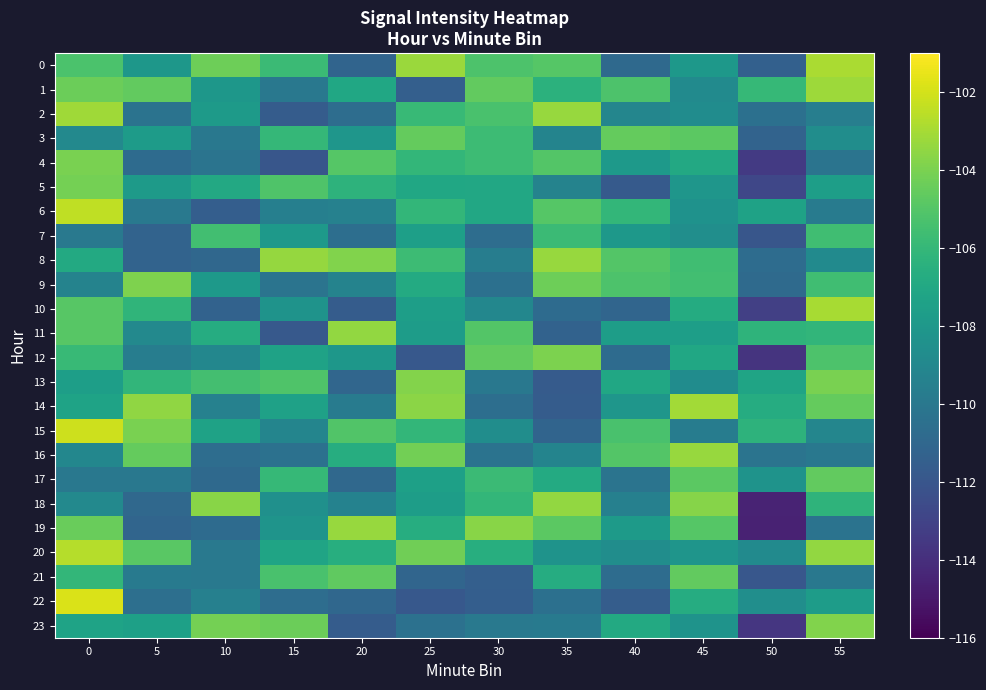

List the series in order of their peak value, highest first.

22, 15, 6, 20, 0, 10, 14, 2, 1, 16, 8, 19, 11, 18, 13, 23, 9, 12, 4, 5, 3, 17, 21, 7